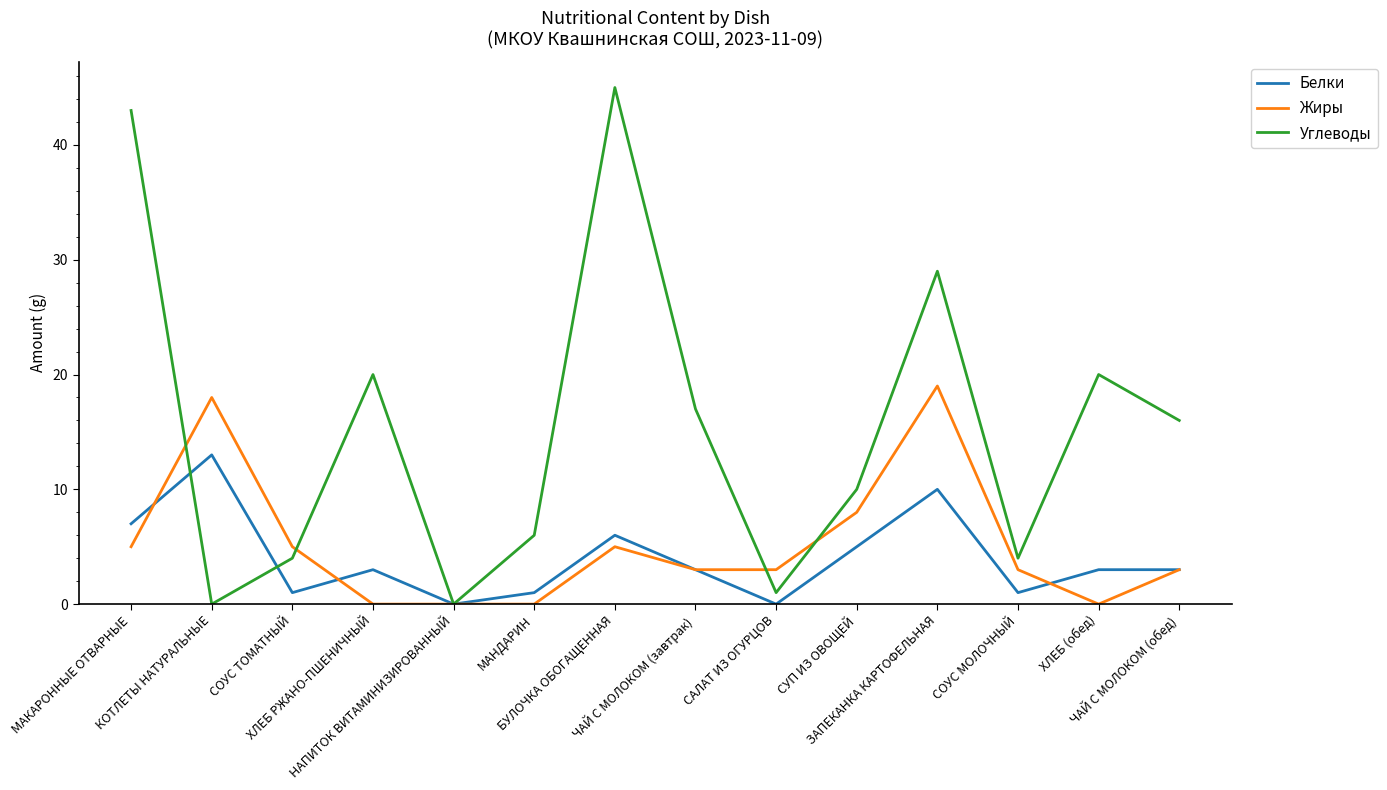

What is the approximate value of Белки at ЧАЙ С МОЛОКОМ (обед)?

3